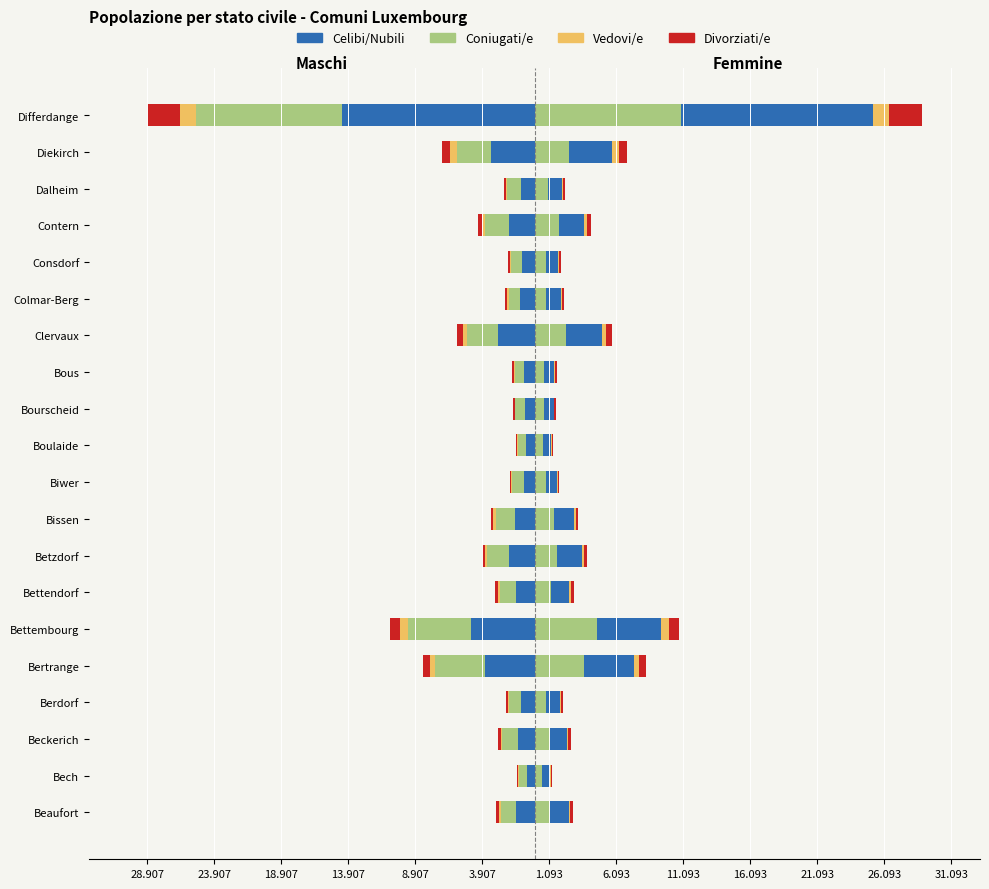

The value of Vedovi/e at Bissen is -44. True or false?

False